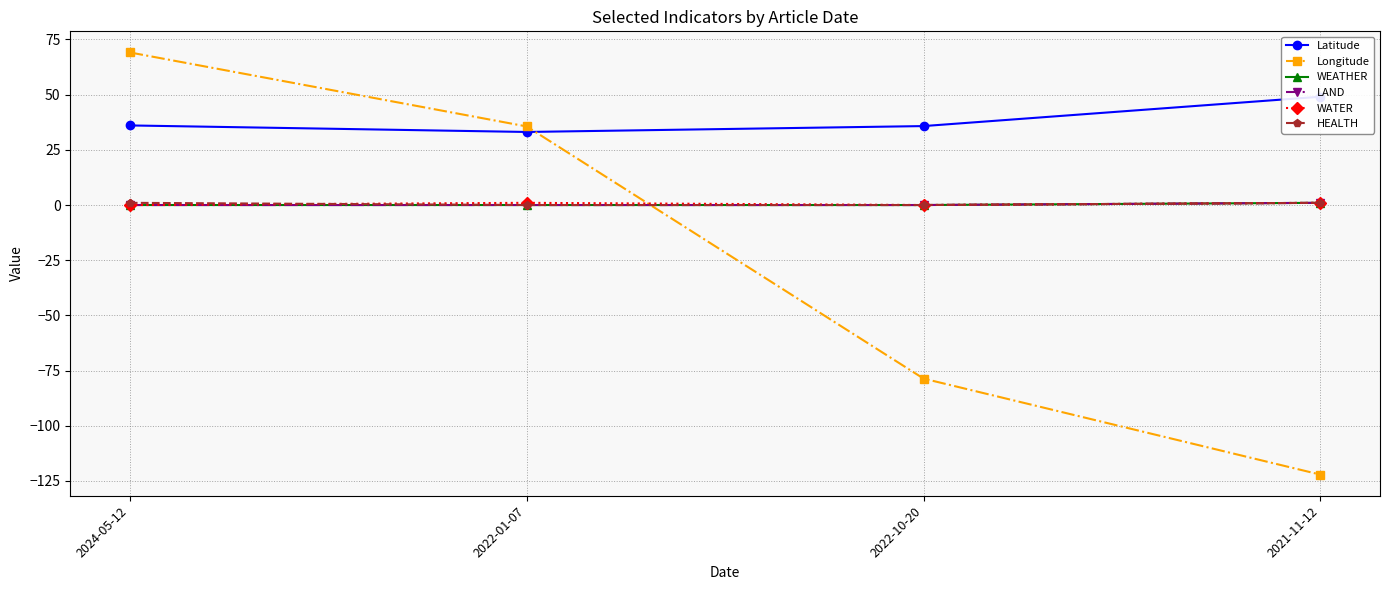

True or false: LAND has more than 2 interior local peaks.

False